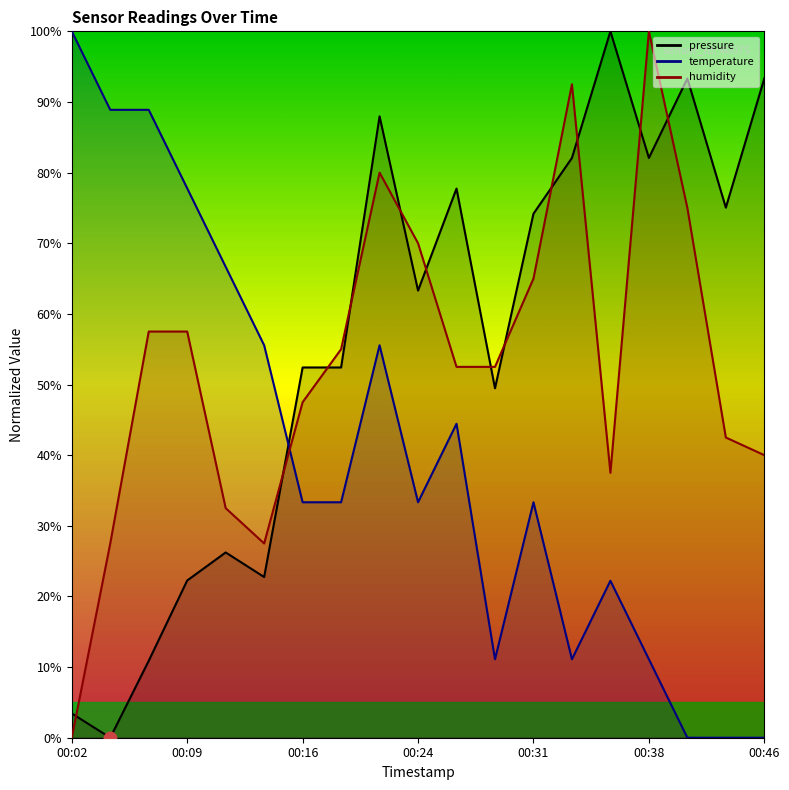

How many positive values does the pressure series have?

18